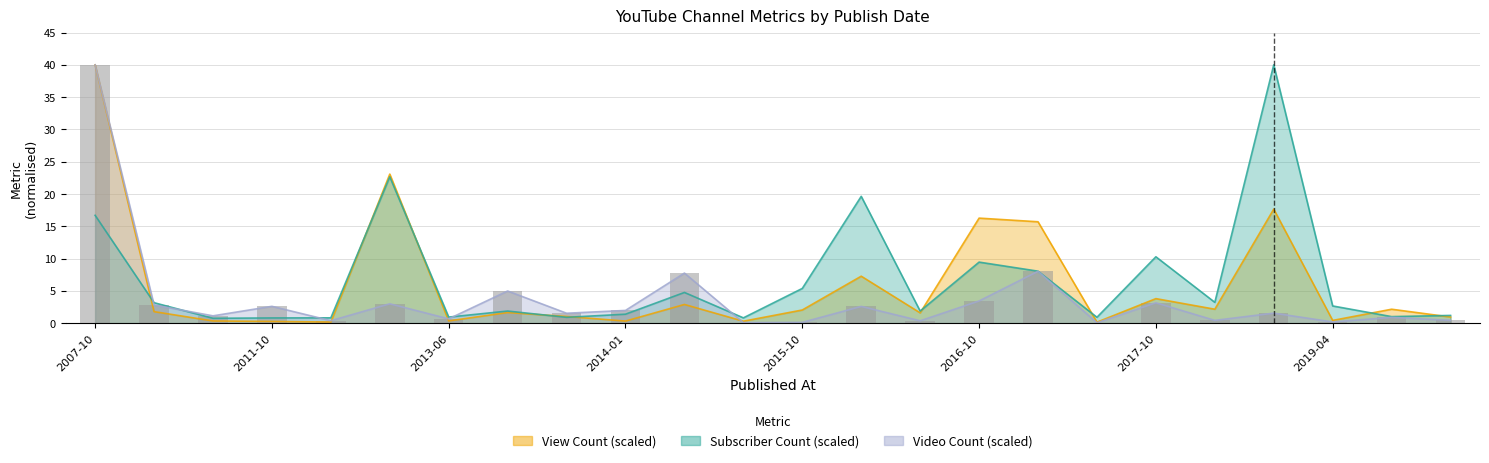

What is the difference between the highest and lowest values at 2014-07-26?

4.9